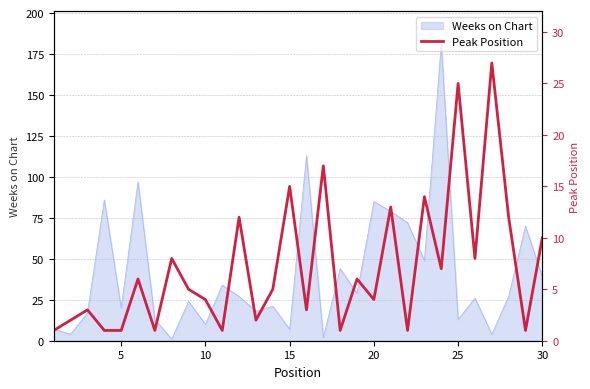

The value at 27 is 5. True or false?

False